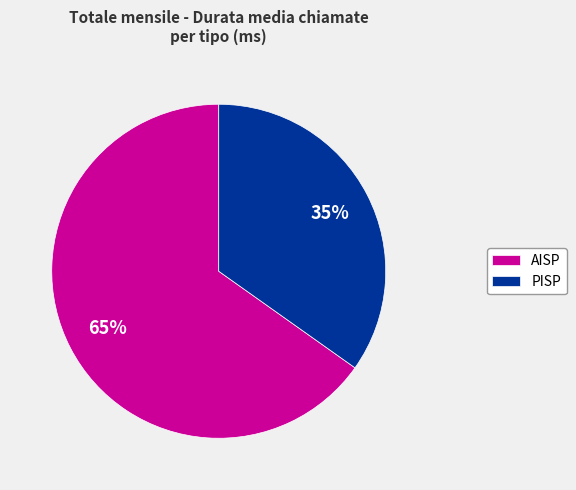

Which slice represents more than half of the pie?

AISP